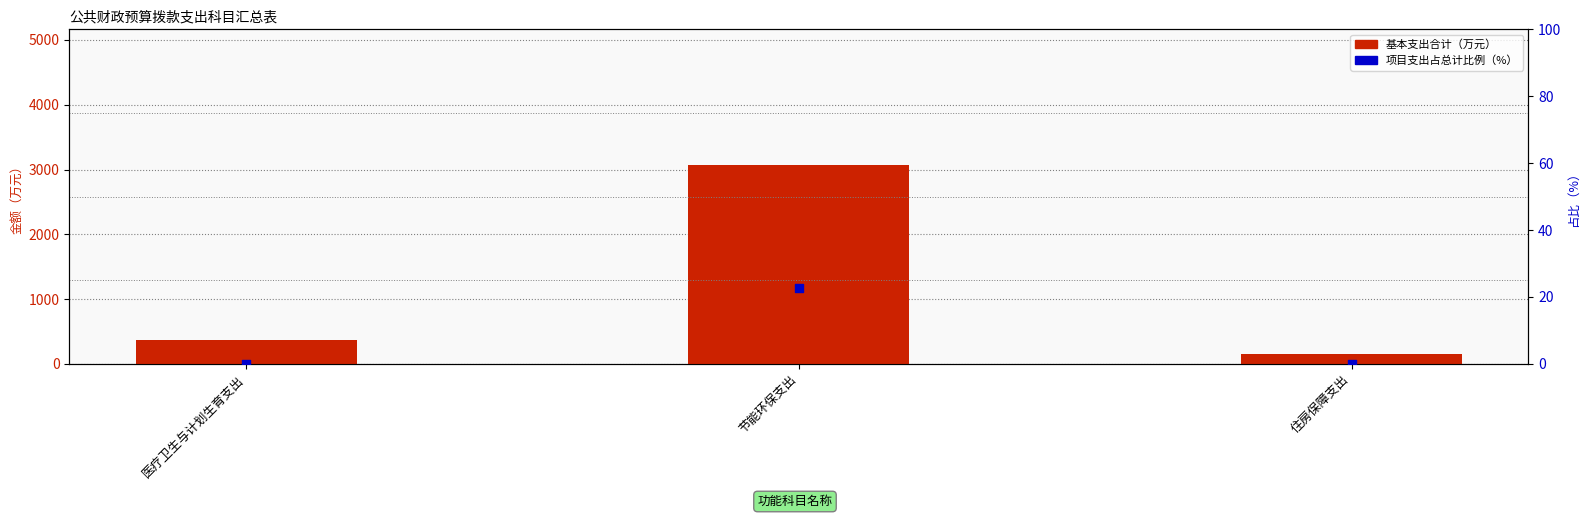

At which category is the sum across all series the highest?

节能环保支出